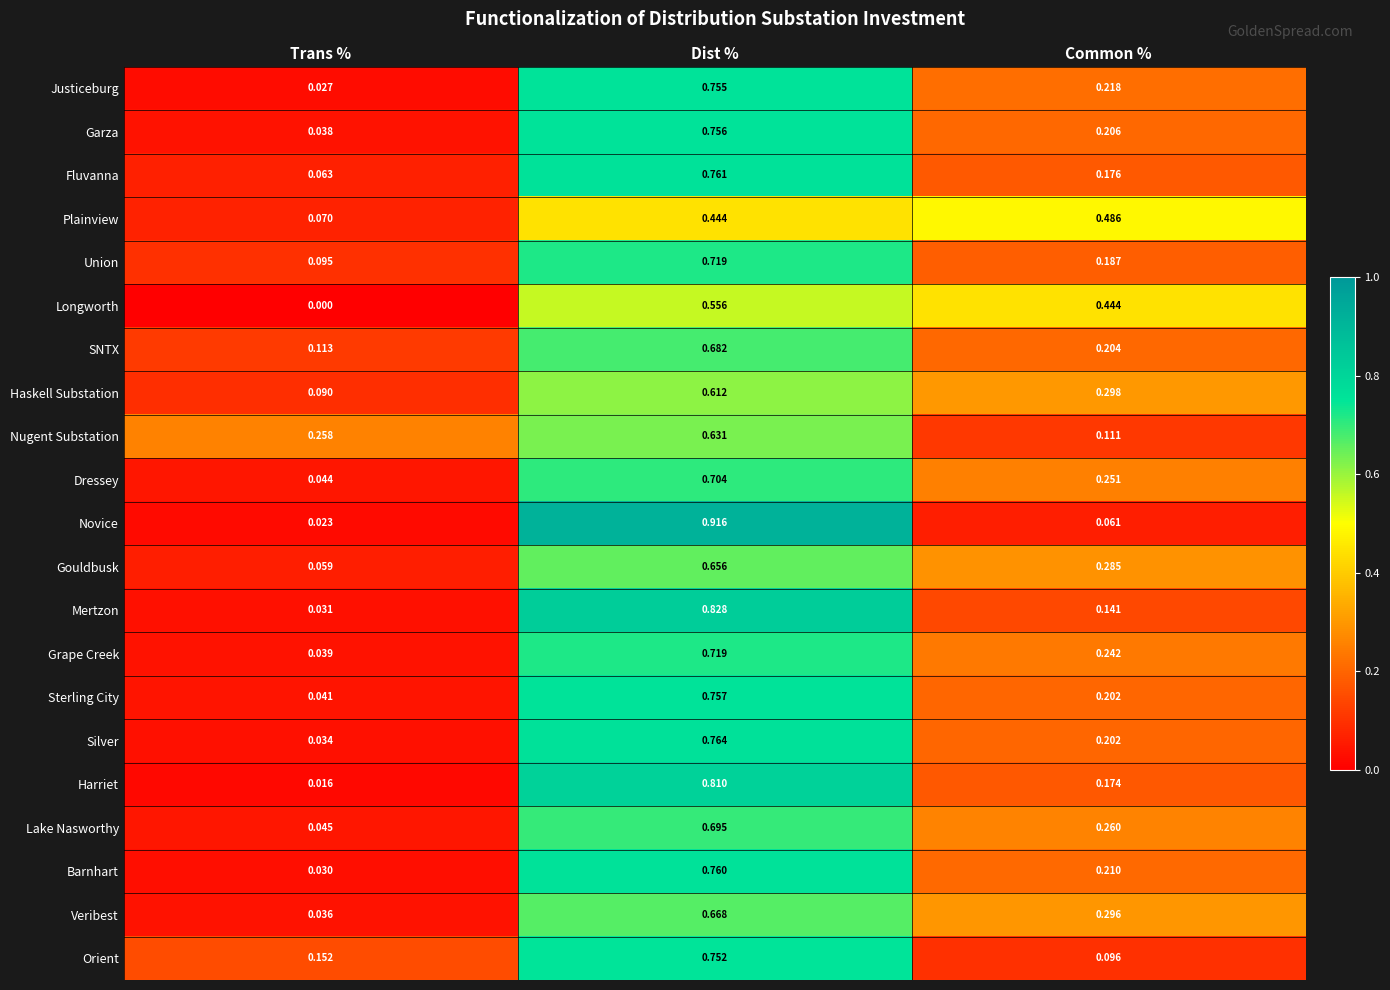

Where is Union nearest to the value 0?

Trans %